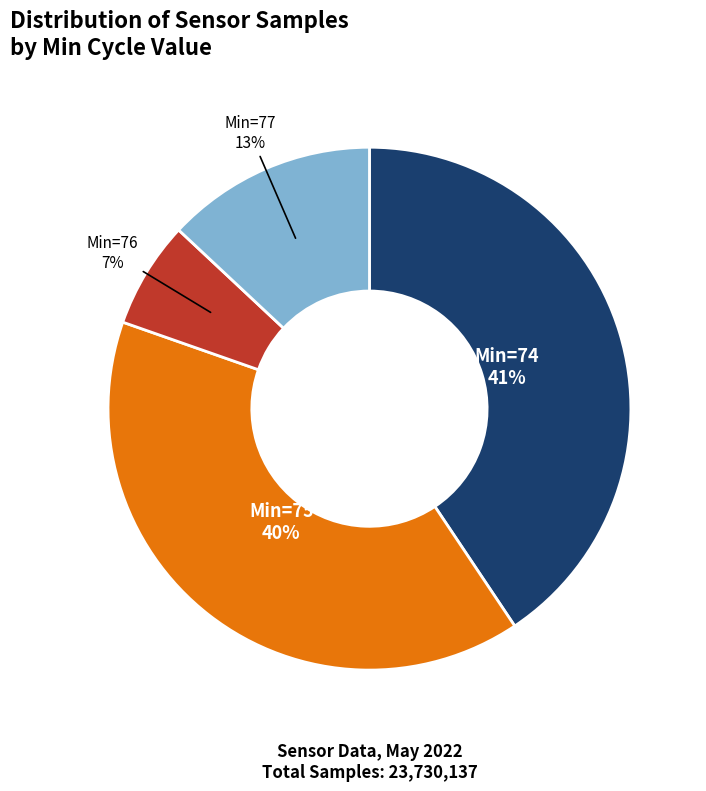

Between Min=76 and Min=75, which is larger?

Min=75